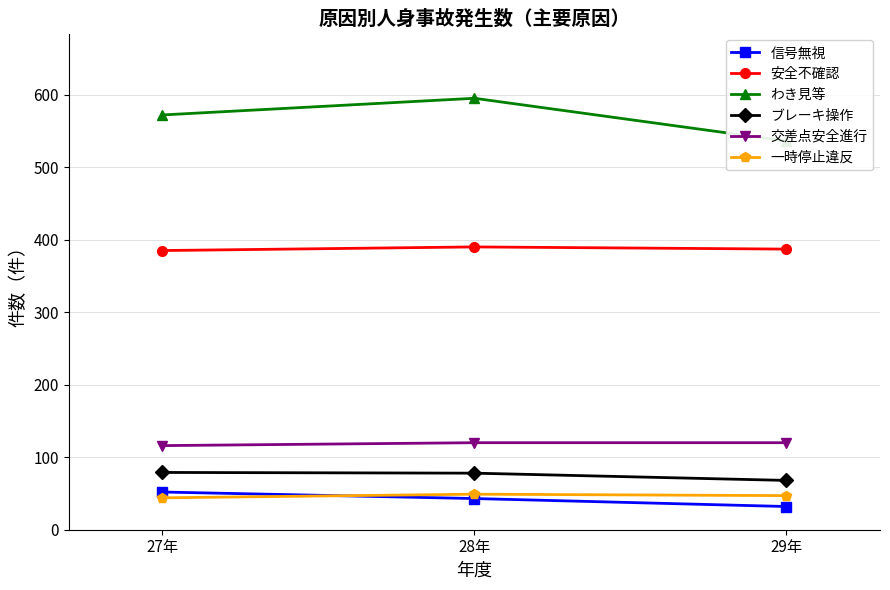

Reading right to left, what are all the values shown in this chart?

信号無視: 29年=32	28年=43	27年=52
安全不確認: 29年=387	28年=390	27年=385
わき見等: 29年=536	28年=595	27年=572
ブレーキ操作: 29年=68	28年=78	27年=79
交差点安全進行: 29年=120	28年=120	27年=116
一時停止違反: 29年=47	28年=49	27年=44